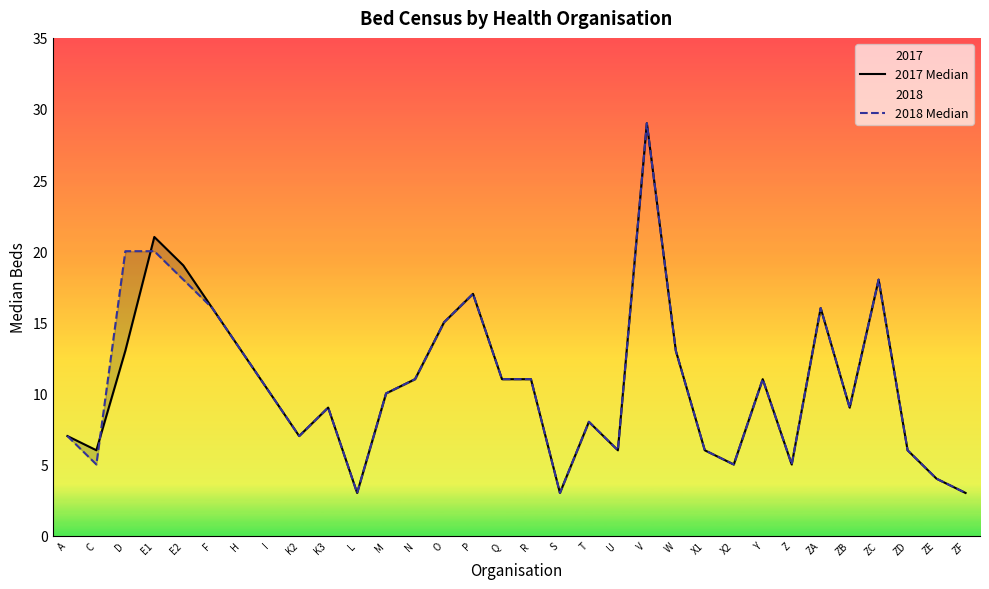

At which label is 2018 Median closest to 16?

F